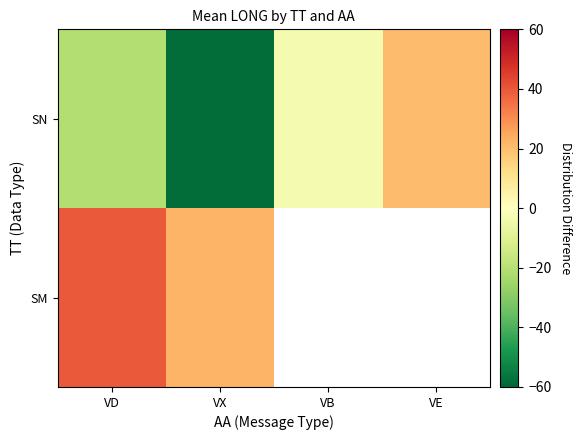

Which category has the lowest value across all series?

VX